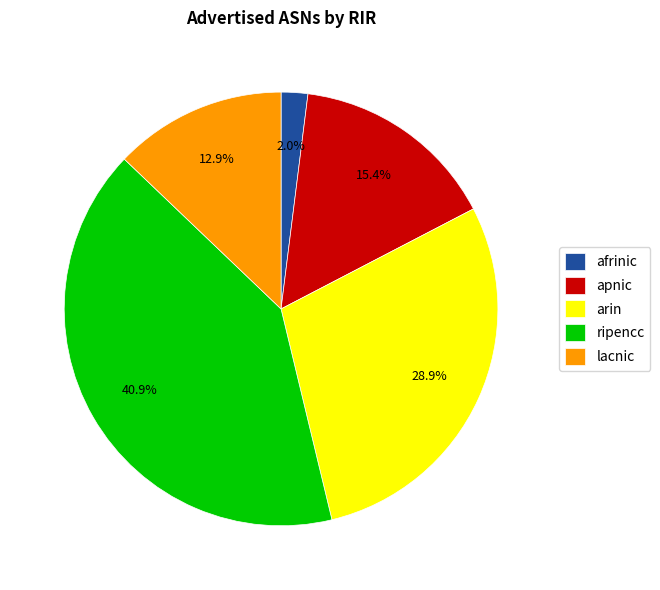

To the nearest percent, what is the difference between the largest and smallest slice percentages?

39%